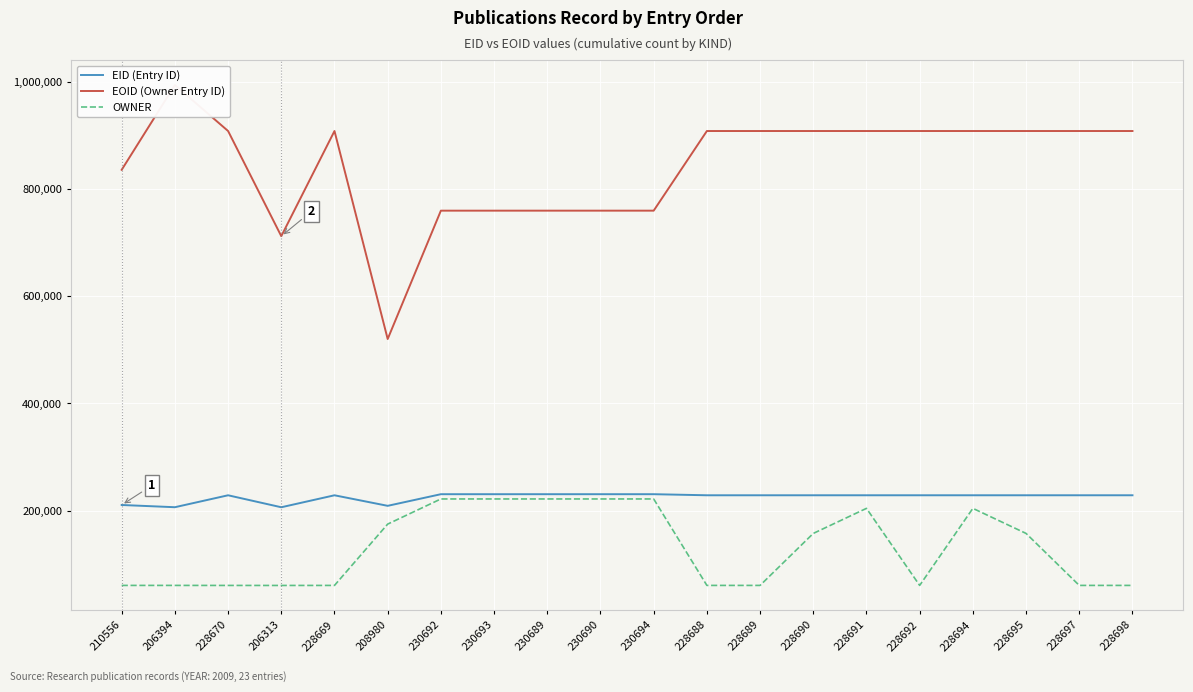

What is the sum of all EID (Entry ID) values?

4501274